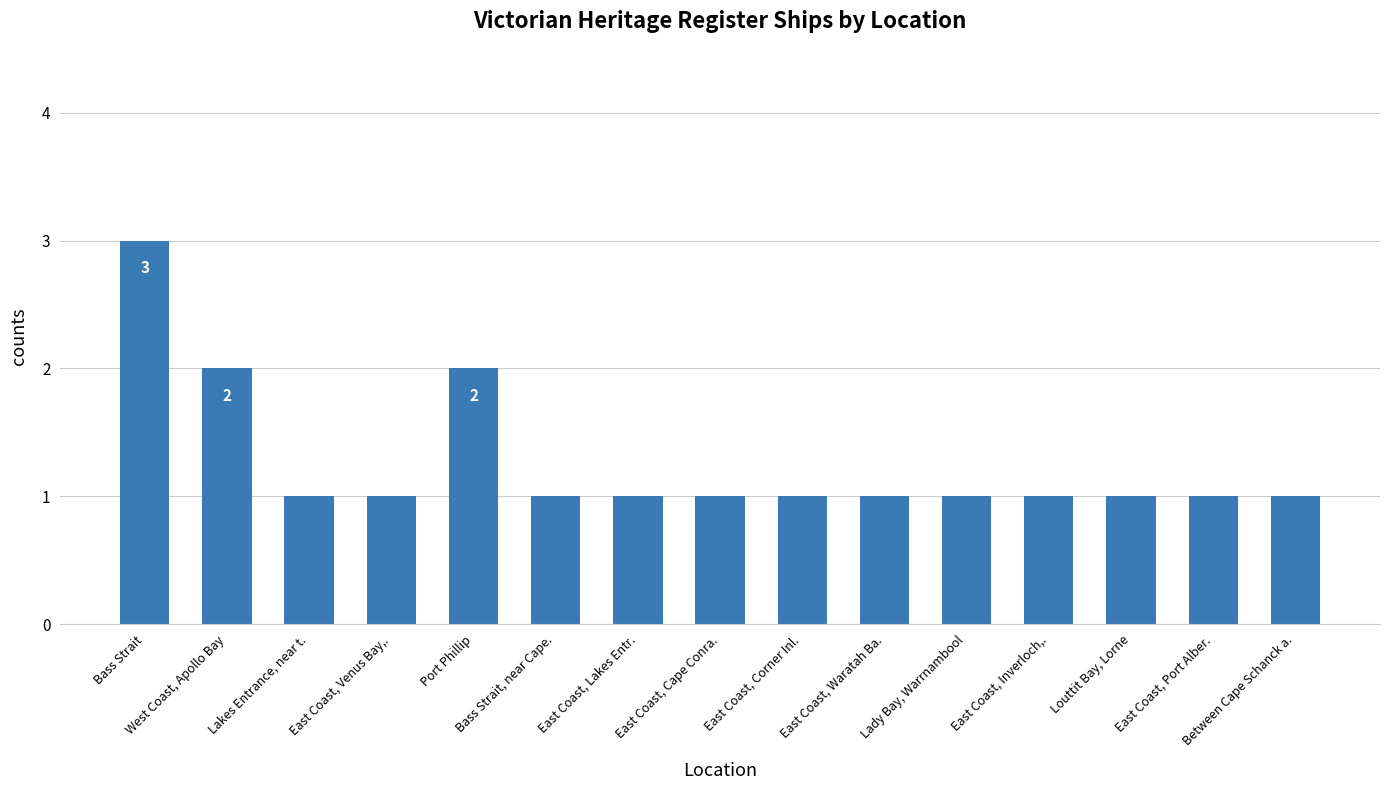

What is the difference between the maximum and second lowest values?

2